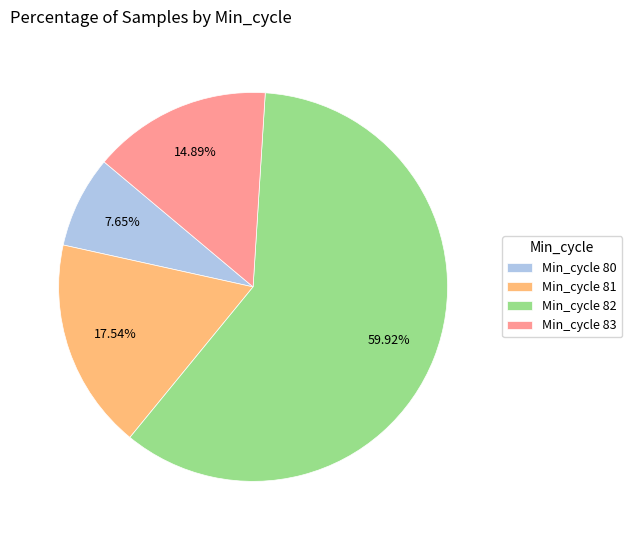

Which category accounts for the majority?

Min_cycle 82